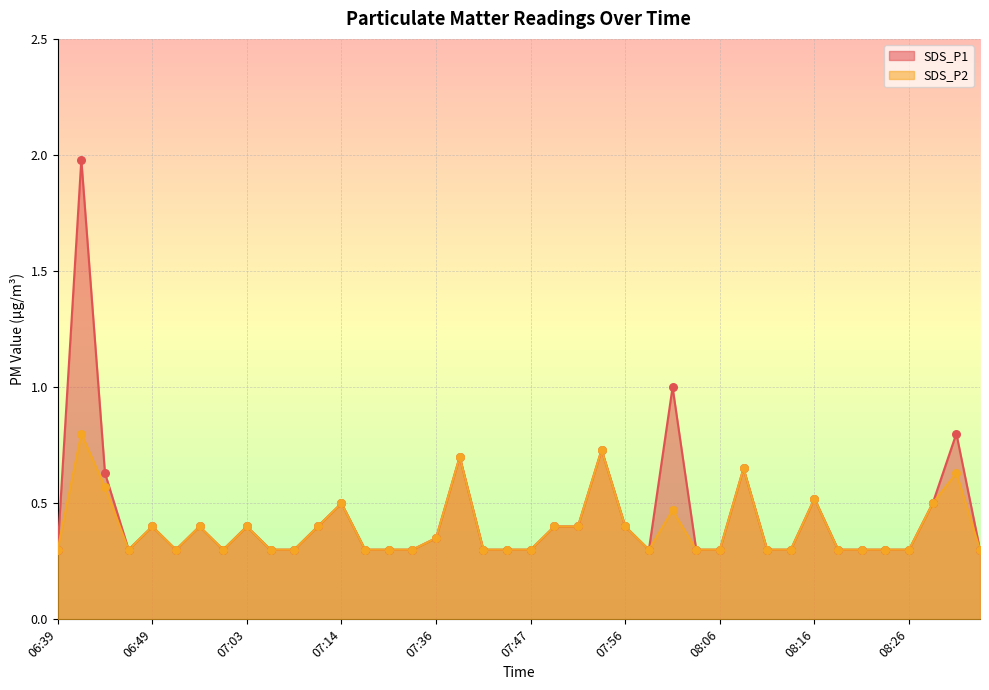

What are all the series names shown in the legend?

SDS_P1, SDS_P2